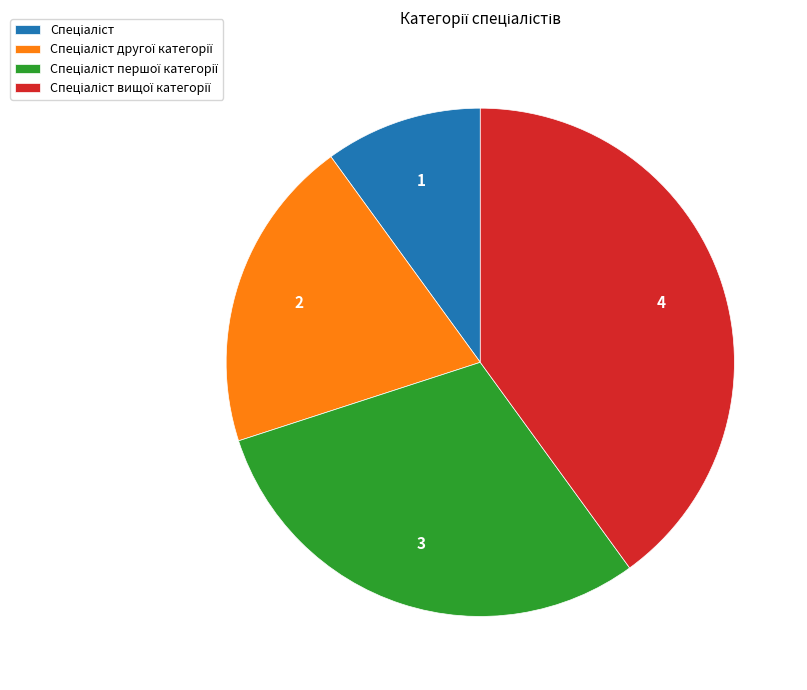

Does any single category account for the majority?

No